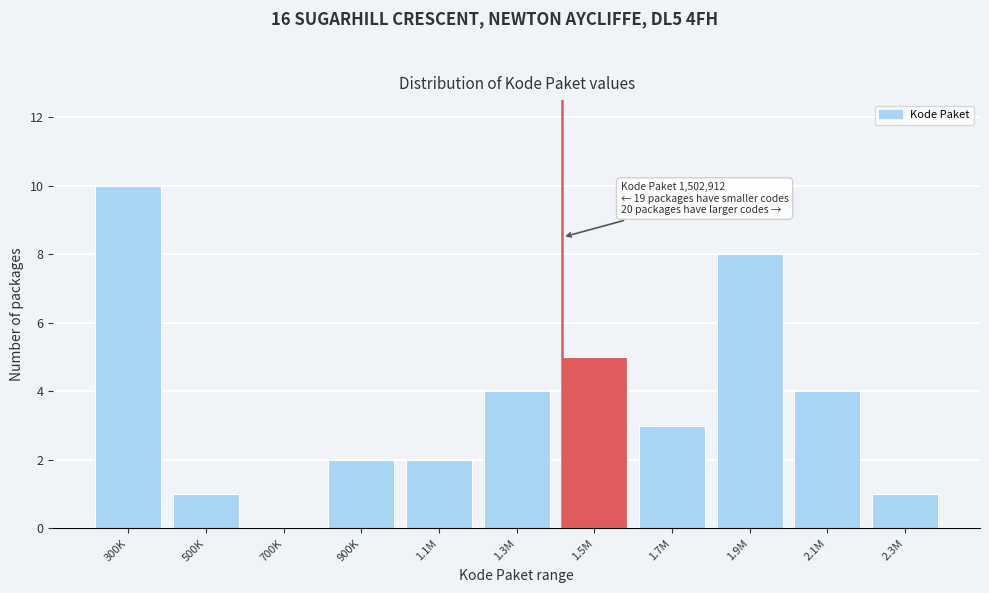

Reading right to left, transcribe all the data shown in this chart.

2.3M=1	2.1M=4	1.9M=8	1.7M=3	1.5M=5	1.3M=4	1.1M=2	900K=2	700K=0	500K=1	300K=10